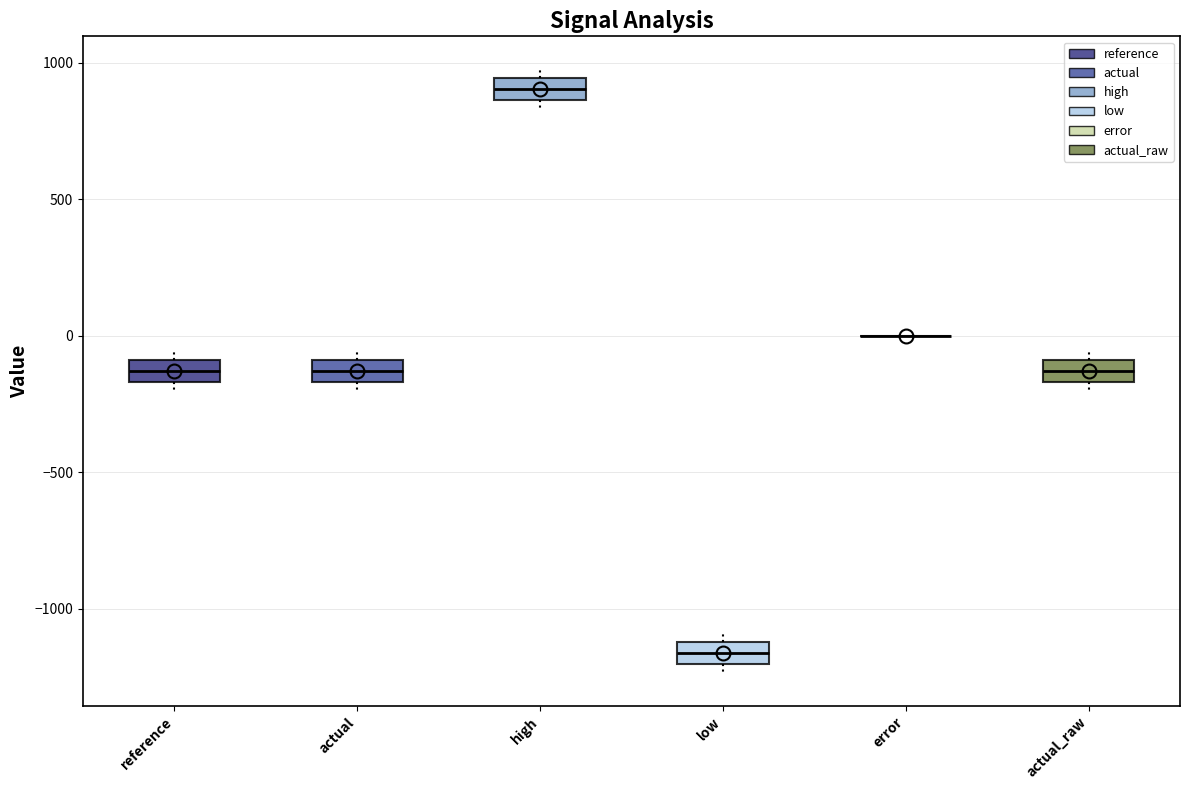

Reading left to right, transcribe this box plot: for each box, give where its median line is, the range the box spans, and where its two whiskers end, as read against the y-axis. The values are not printed on the chart, so give them approximately, as read against the axis.

reference: median -150 (inside the box), box -150 to -100, whiskers -200 to -50
actual: median -150 (inside the box), box -150 to -100, whiskers -200 to -50
high: median 900, box 850 to 950, whiskers 800 to 1000
low: median -1150, box -1200 to -1100, whiskers -1250 to -1100 (above the box's upper edge)
error: box collapsed to a line at 0, whiskers 0 to 0
actual_raw: median -150 (inside the box), box -150 to -100, whiskers -200 to -50